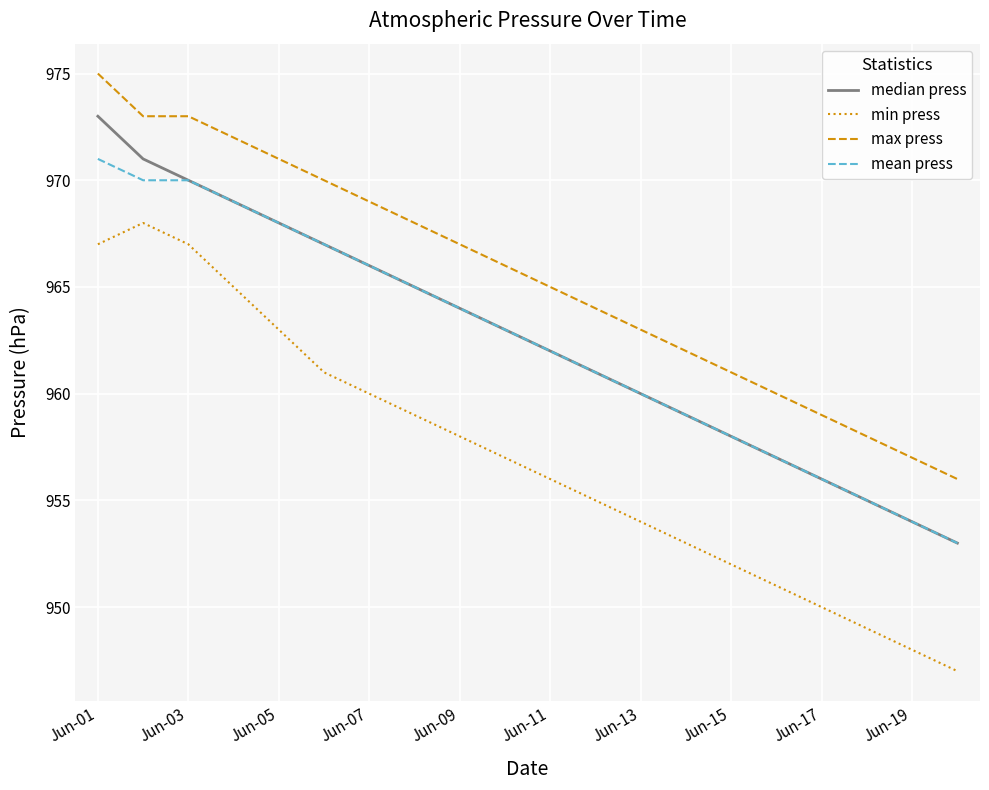

True or false: mean press and max press cross at least once.

False